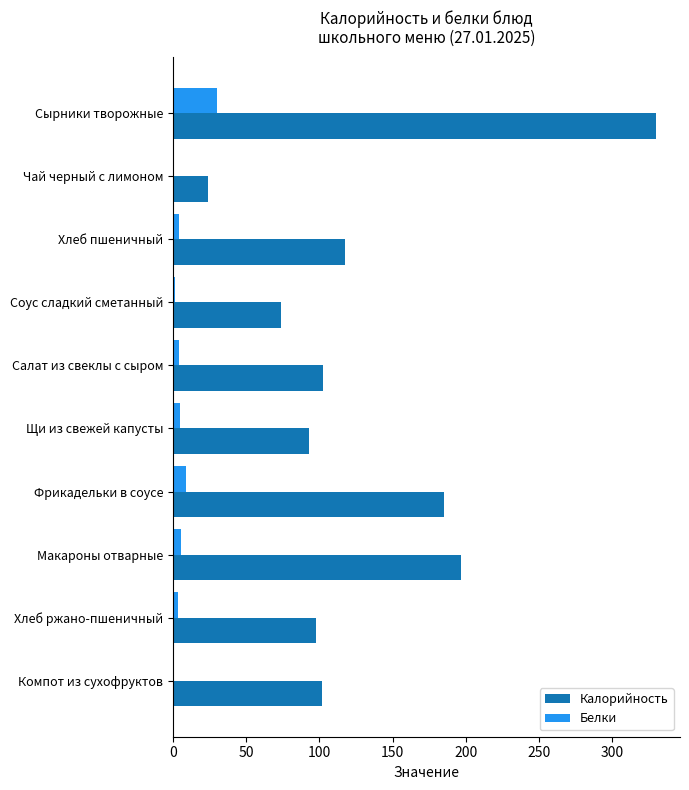

Which category has the highest value across all series?

Сырники творожные